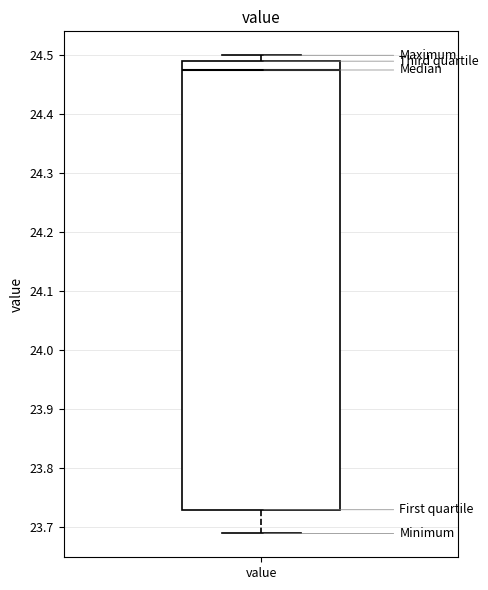

Where is the lower edge of the box for value on the y-axis? The values are not printed on the chart, so give them approximately, as read against the axis.

23.73